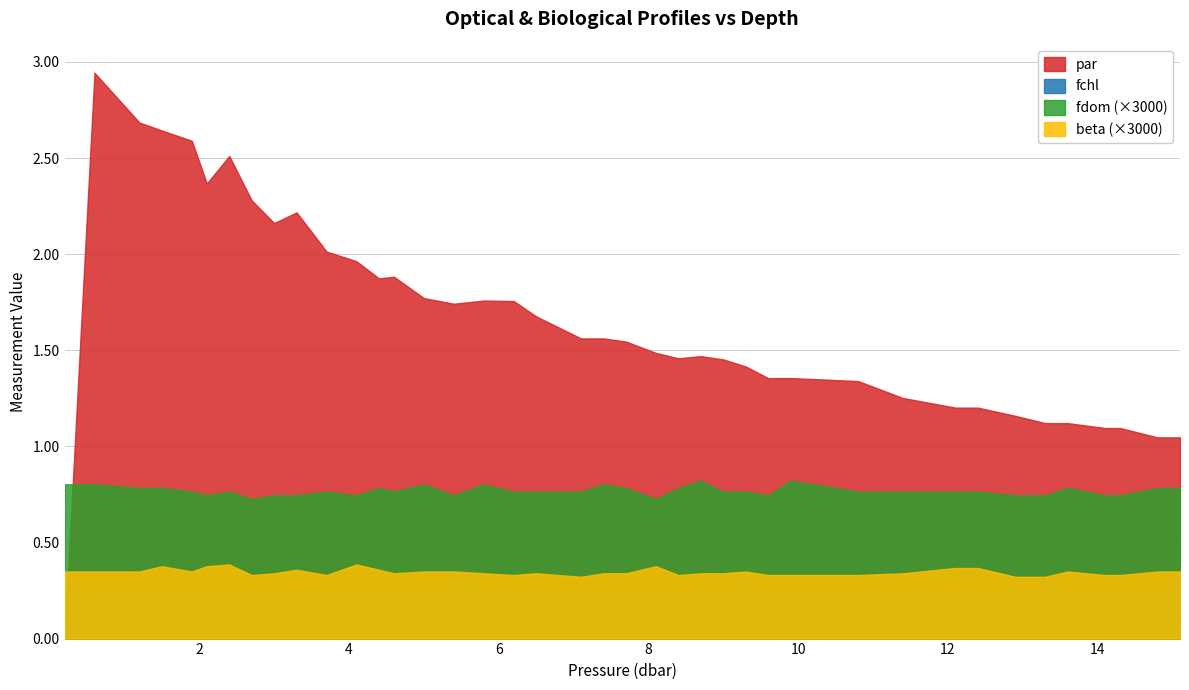

Reading left to right, what are all the values shown in this chart?

fchl: 0.3	0.3	0.3	0.3	0.3	0.3	0.3	0.3	0.3	0.3	0.2	0.3	0.3	0.3	0.2	0.3	0.3	0.3	0.3	0.2	0.3	0.3	0.3	0.3	0.3	0.3	0.3	0.3	0.3	0.3	0.3	0.3	0.3	0.3	0.3	0.3	0.3	0.3	0.3	0.3
beta: 0.0	0.0	0.0	0.0	0.0	0.0	0.0	0.0	0.0	0.0	0.0	0.0	0.0	0.0	0.0	0.0	0.0	0.0	0.0	0.0	0.0	0.0	0.0	0.0	0.0	0.0	0.0	0.0	0.0	0.0	0.0	0.0	0.0	0.0	0.0	0.0	0.0	0.0	0.0	0.0
fdom: 0.0	0.0	0.0	0.0	0.0	0.0	0.0	0.0	0.0	0.0	0.0	0.0	0.0	0.0	0.0	0.0	0.0	0.0	0.0	0.0	0.0	0.0	0.0	0.0	0.0	0.0	0.0	0.0	0.0	0.0	0.0	0.0	0.0	0.0	0.0	0.0	0.0	0.0	0.0	0.0
par: 0.0	2.9	2.7	2.6	2.6	2.4	2.5	2.3	2.2	2.2	2.0	2.0	1.9	1.9	1.8	1.7	1.8	1.8	1.7	1.6	1.6	1.5	1.5	1.5	1.5	1.5	1.4	1.4	1.4	1.3	1.3	1.2	1.2	1.2	1.1	1.1	1.1	1.1	1.0	1.0